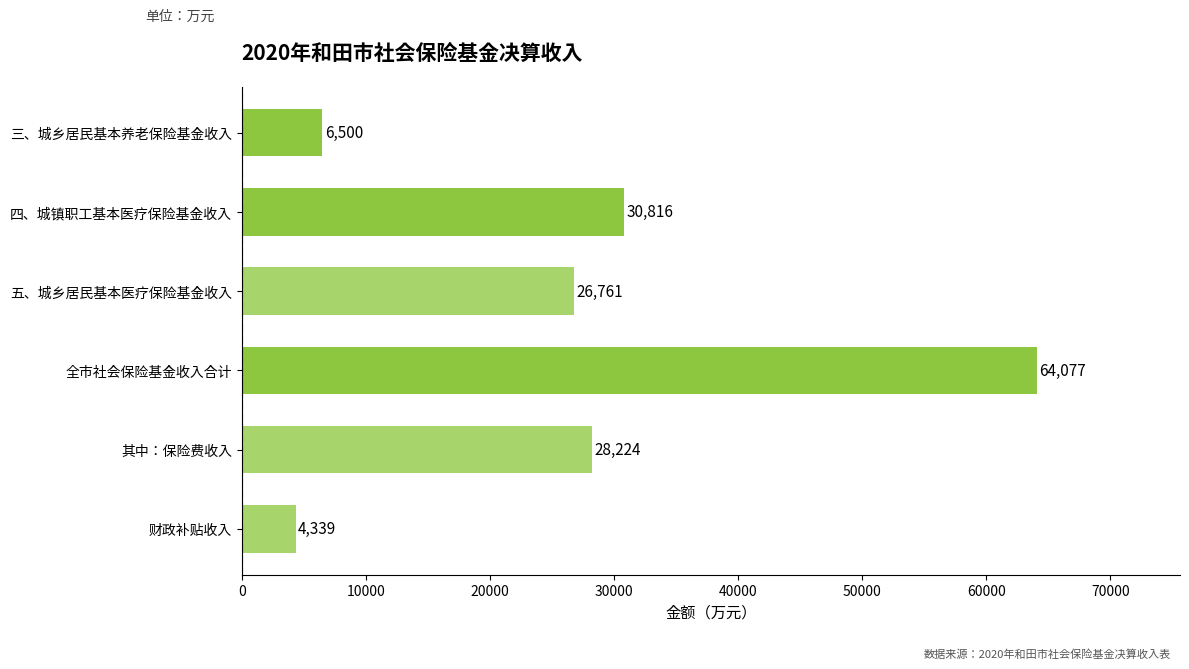

What is the label of the 1st bar from the bottom?

财政补贴收入